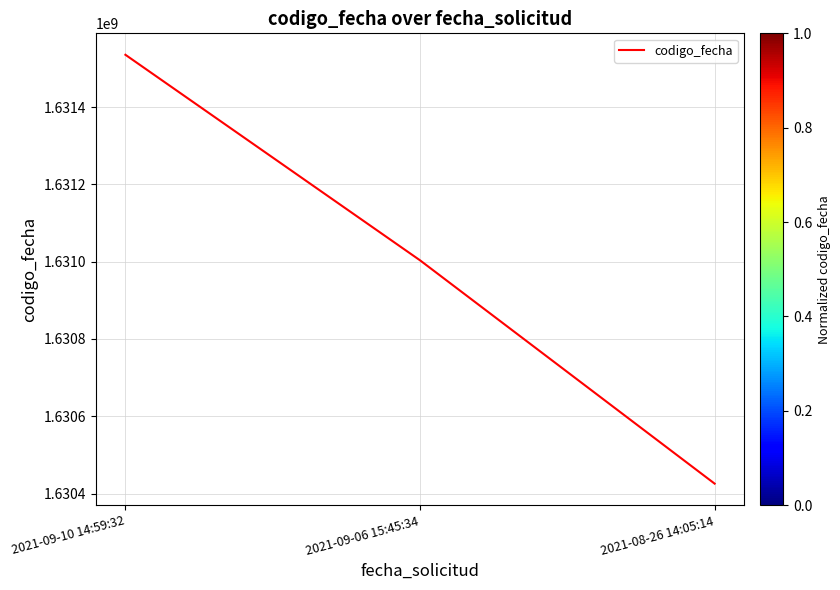

Reading right to left, list all the values displayed in this chart.

2021-08-26 14:05:14=1630425637	2021-09-06 15:45:34=1631003452	2021-09-10 14:59:32=1631535245